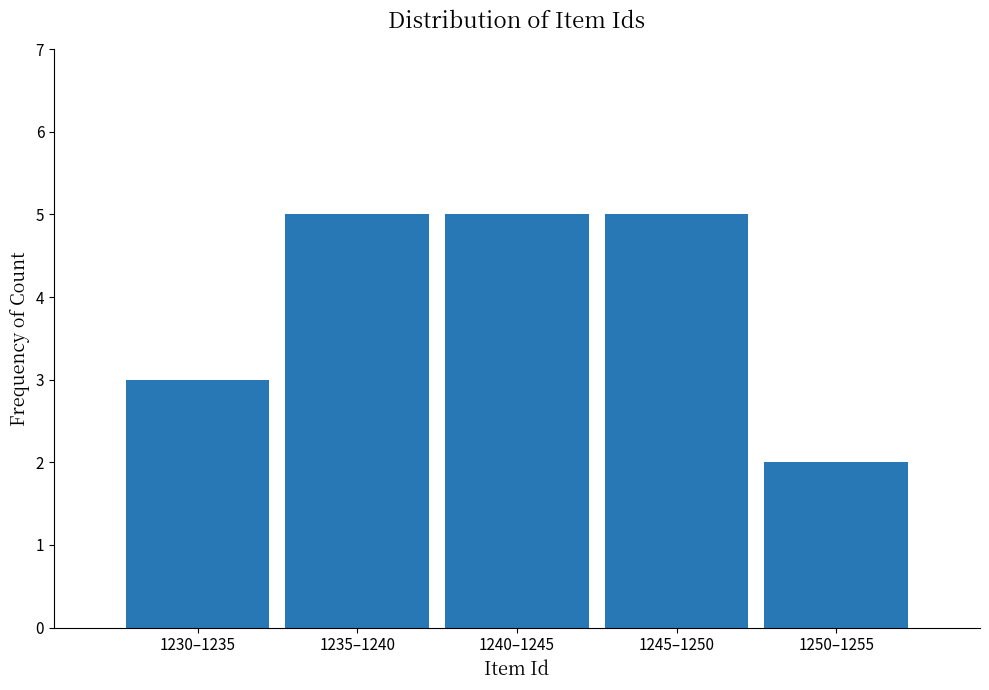

Reading right to left, extract all data points from this chart.

2	5	5	5	3